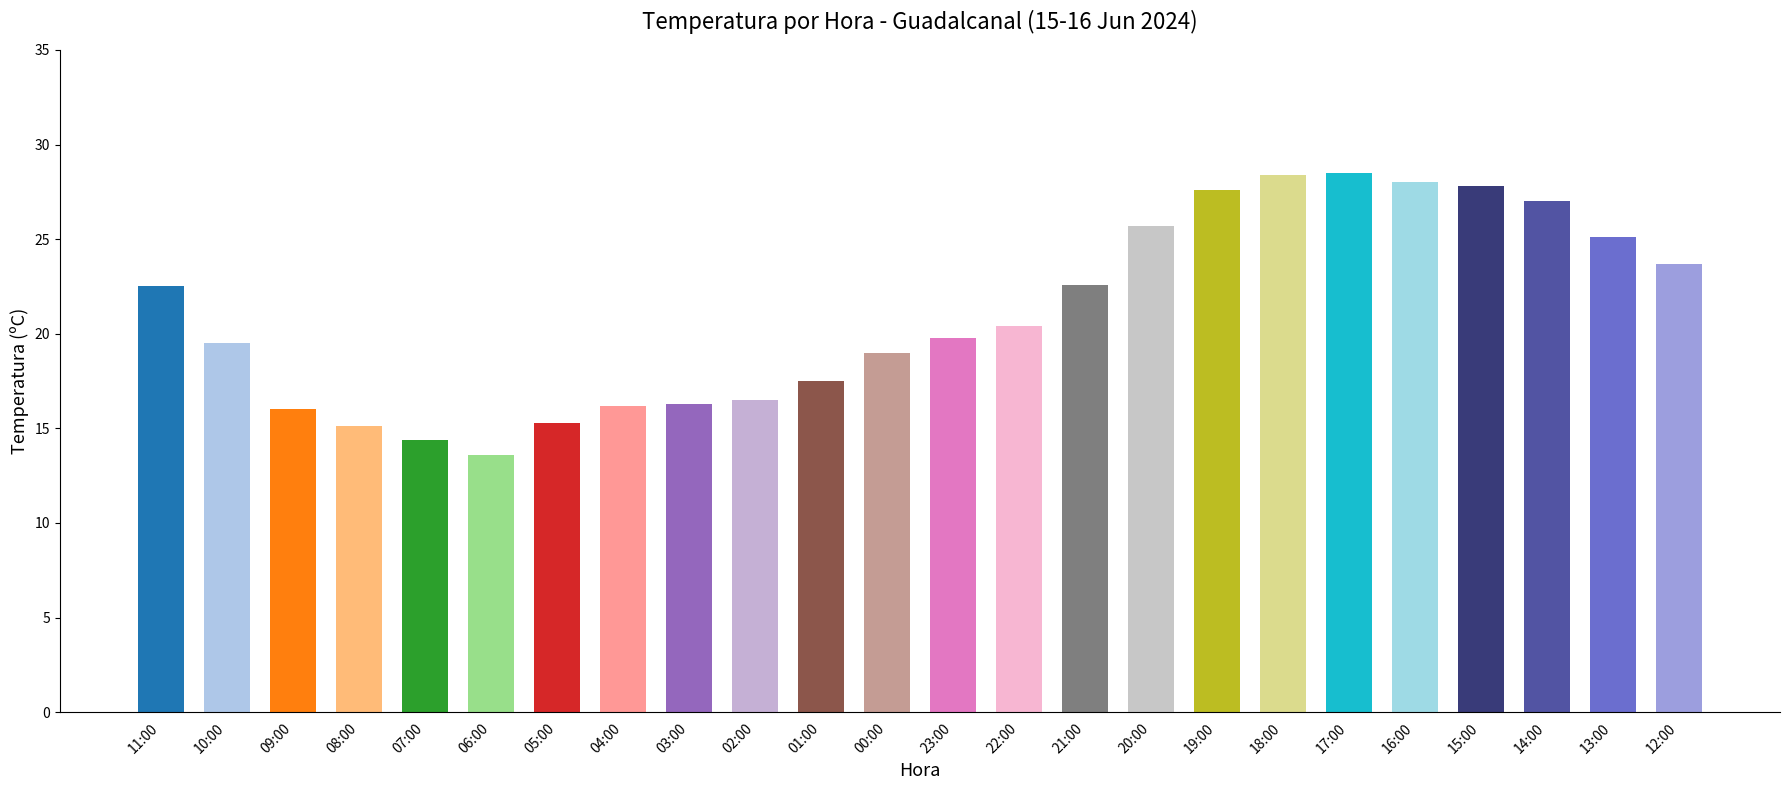

What is the average value?

21.1